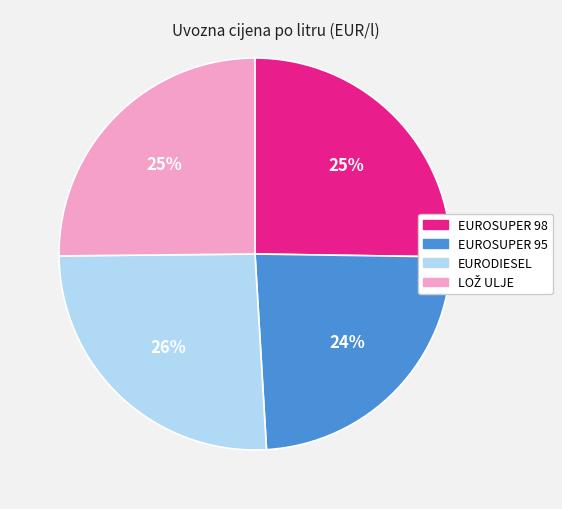

Which category has the biggest portion of the pie?

EURODIESEL